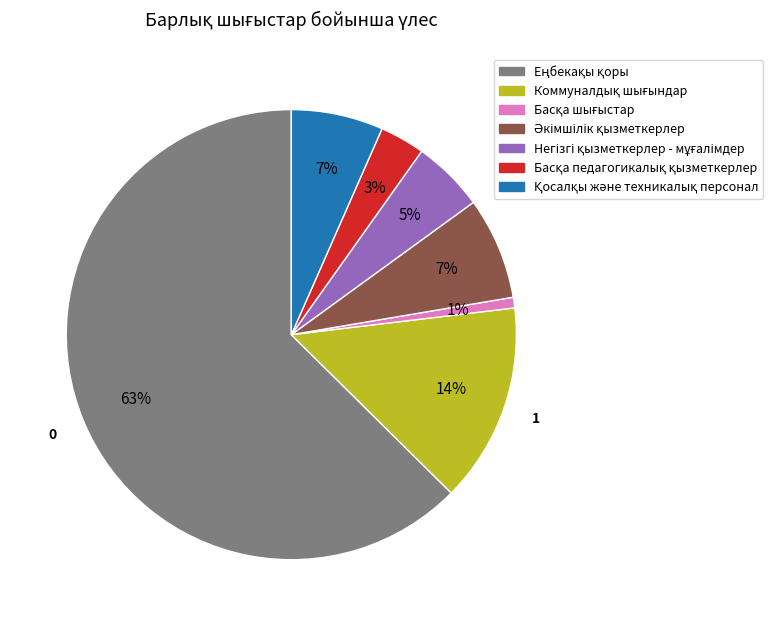

Is there a majority slice in this chart?

Yes